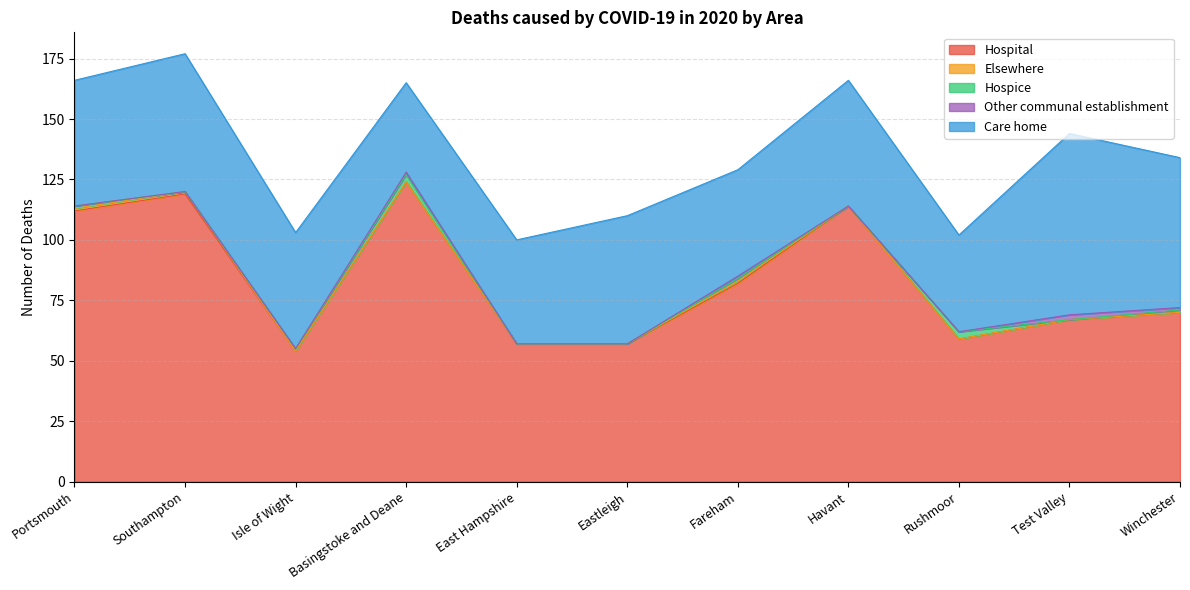

What are all the series names shown in the legend?

Hospital, Elsewhere, Hospice, Other communal establishment, Care home